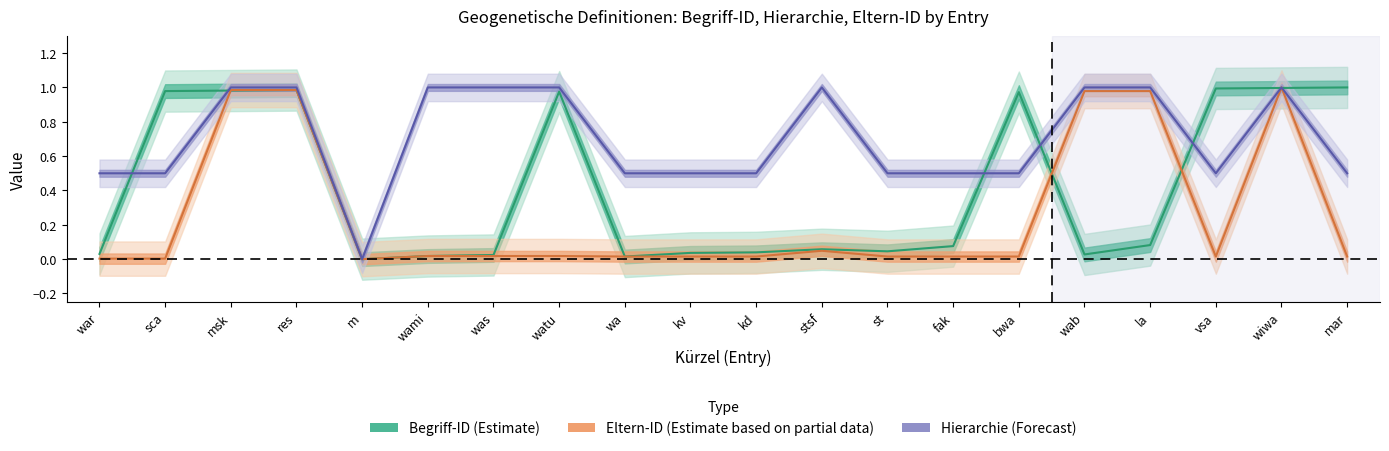

What is the difference between the highest and lowest values at kv?

0.5